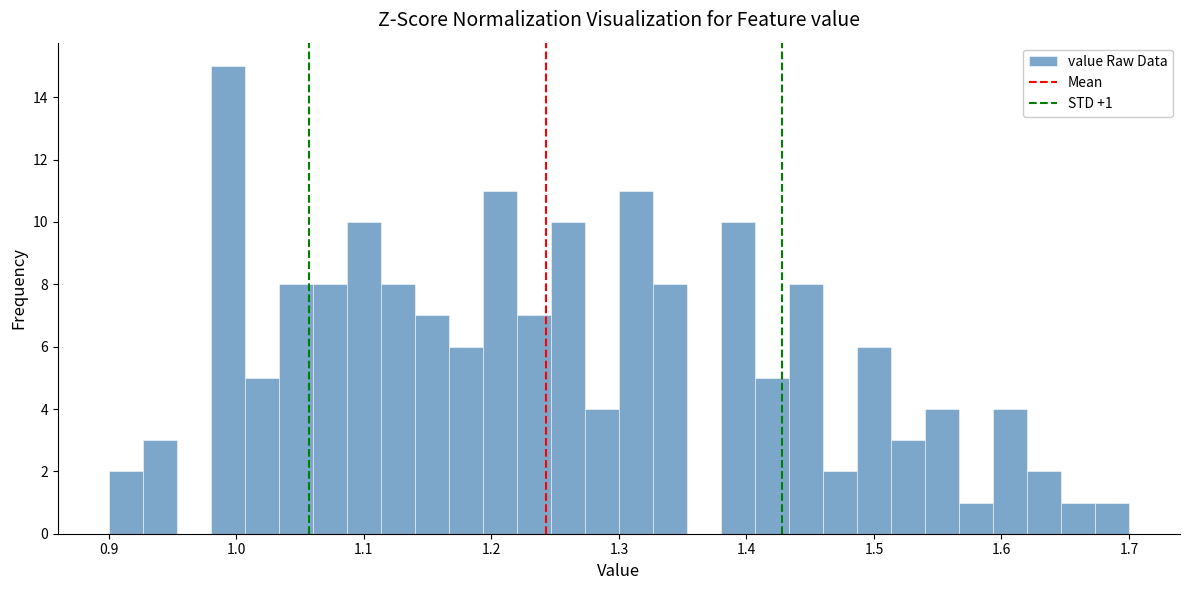

Read against the x-axis, roughly where is the centre of the tallest bar?

0.99